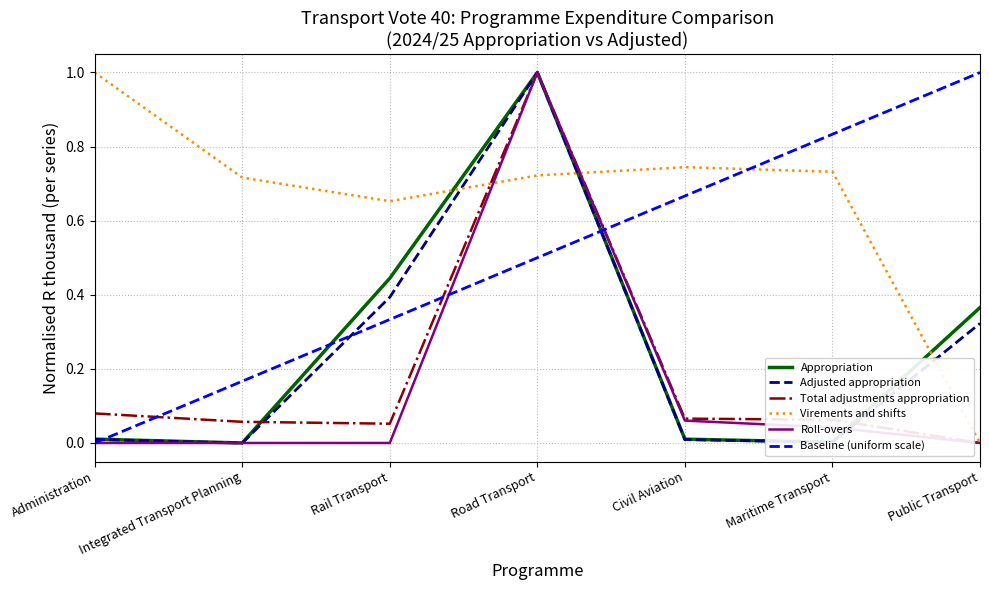

What is the average value of the Virements and shifts series?

0.7